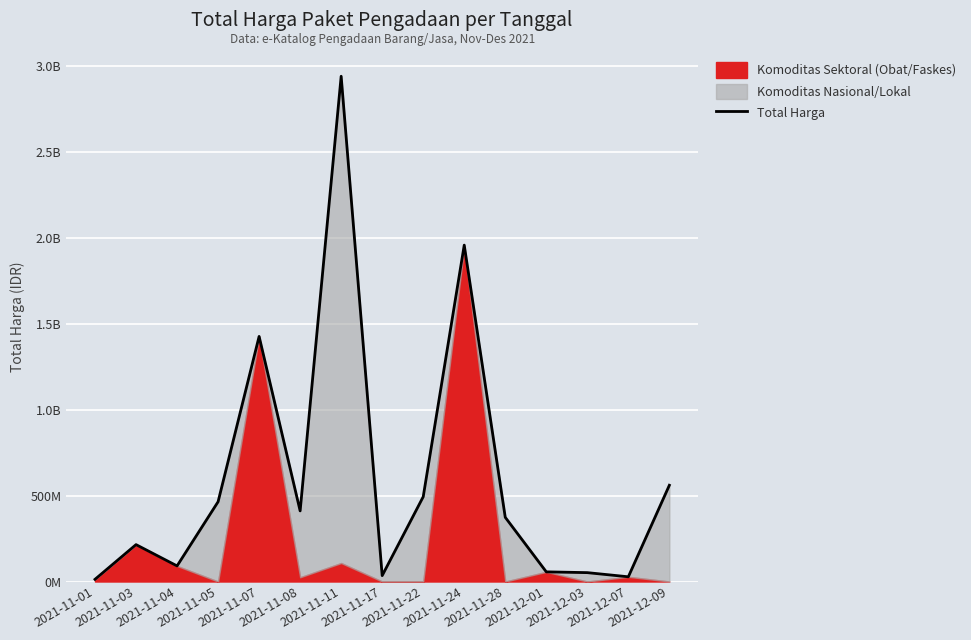

At which category does the data reach its first local valley?

2021-11-04